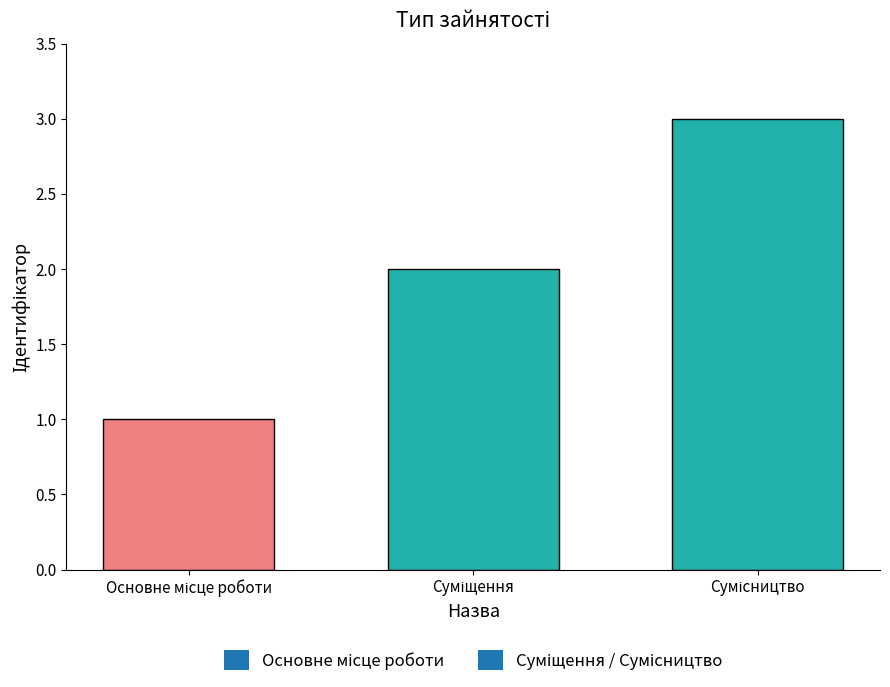

What is the sum of all values?

6